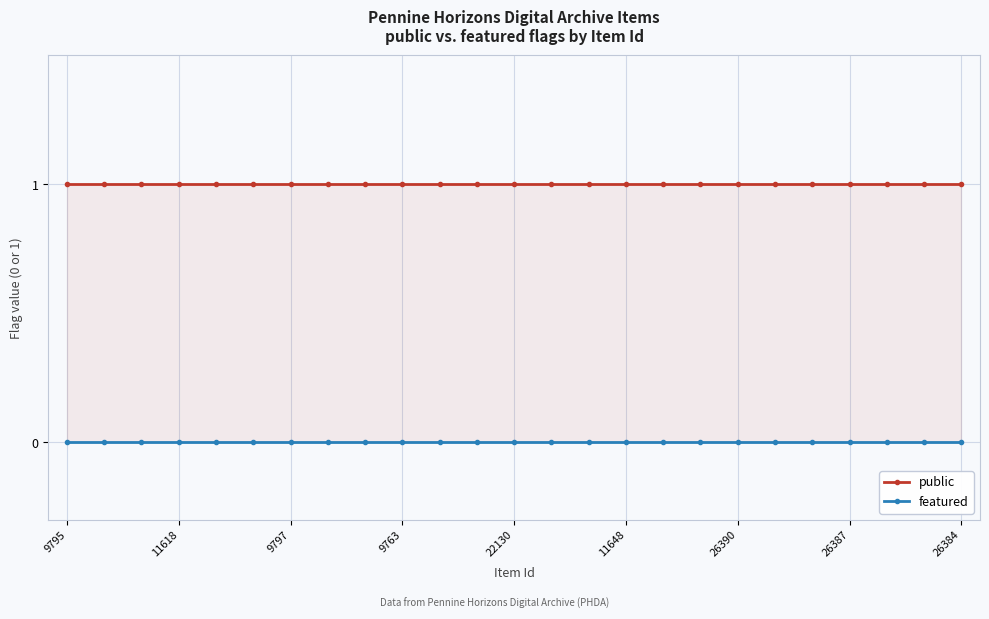

At which category is the sum across all series the highest?

9795